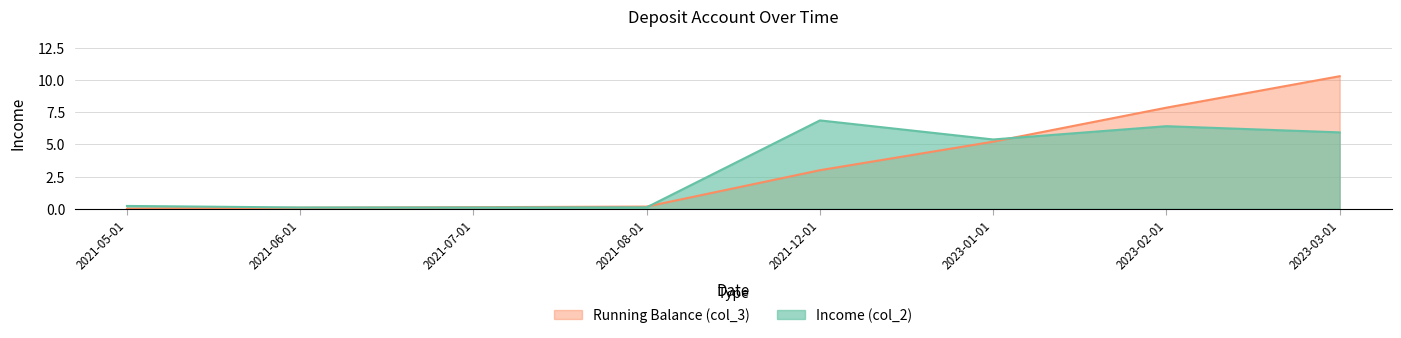

What is the total value across all series at 2021-07-01?

0.2